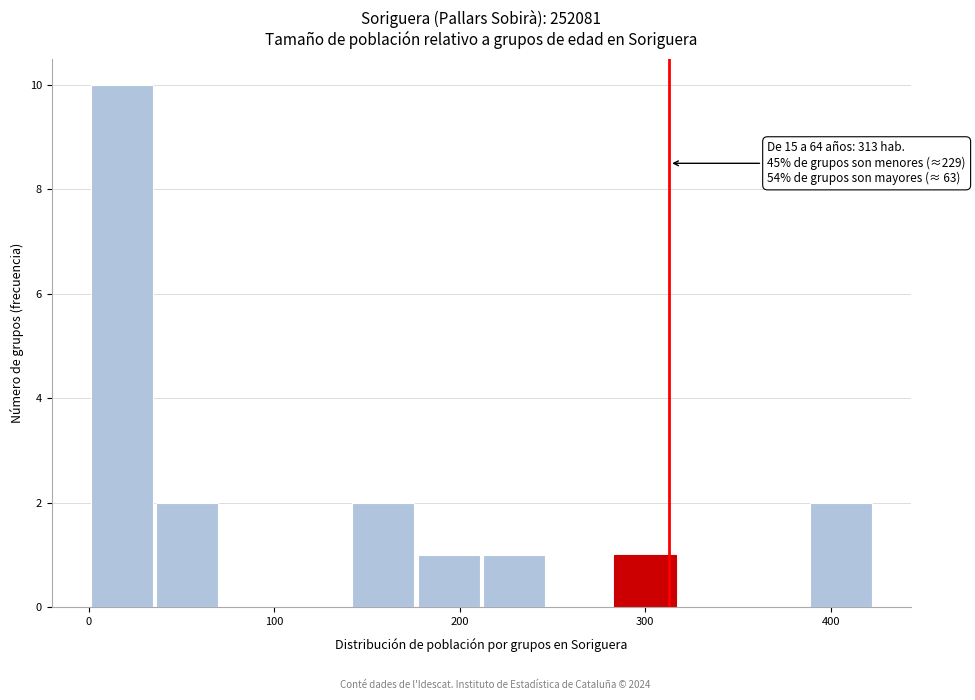

Read against the x-axis, roughly where is the centre of the tallest bar?

20